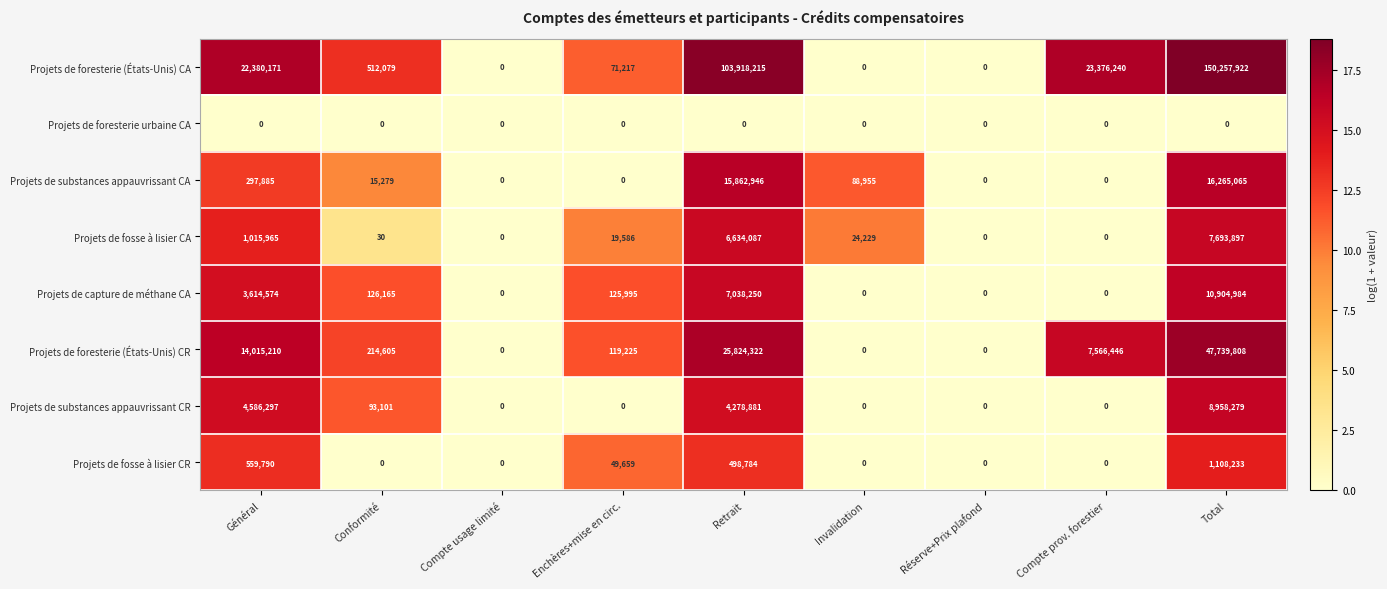

What is the total value across all series at Total?

242928188